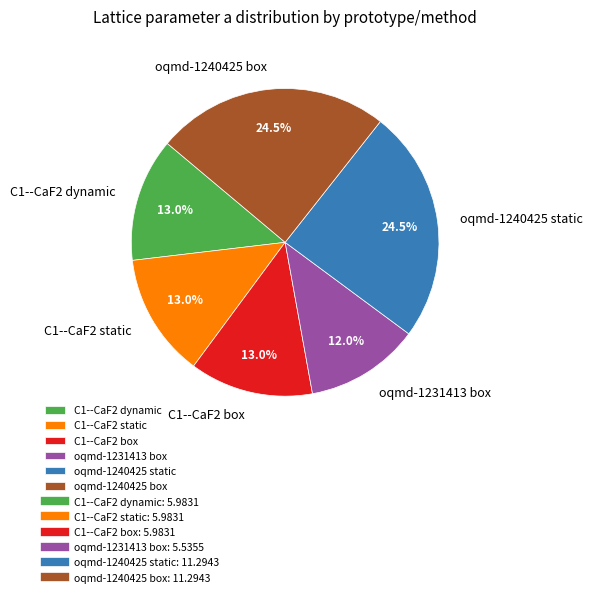

Is there any slice that represents more than half of the pie?

No